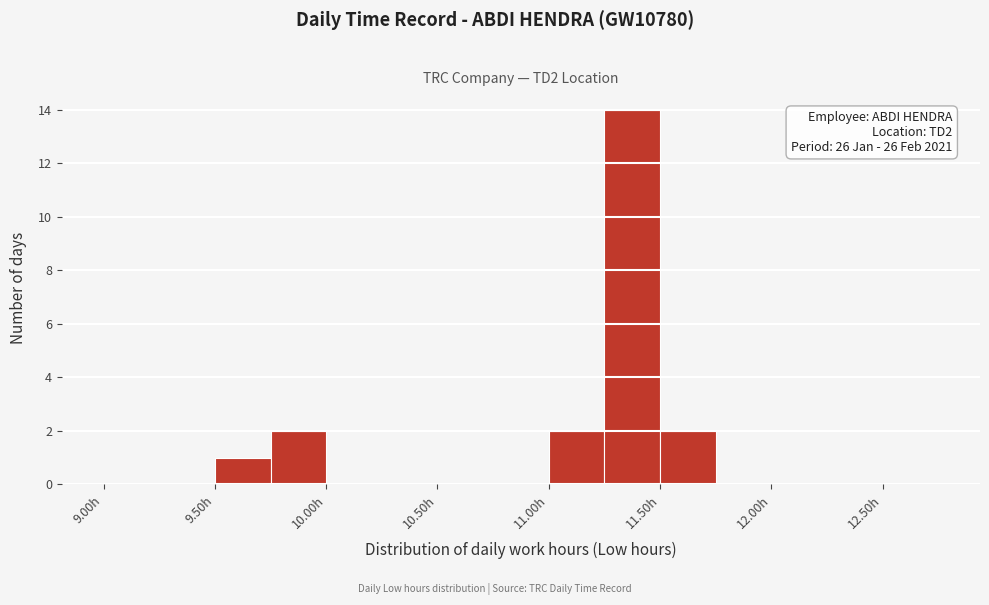

Which range on the x-axis has the tallest bar?

11.25 to 11.50